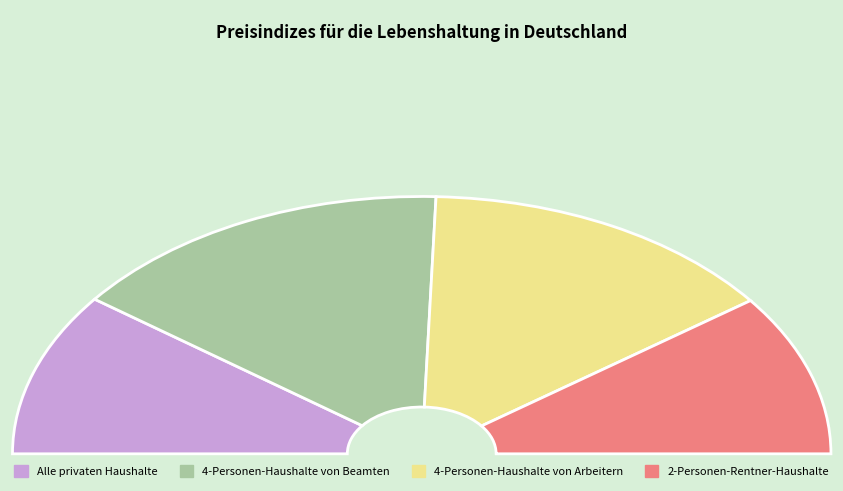

Rank the categories by value from highest to lowest.

4-Personen-Haushalte von Beamten, 4-Personen-Haushalte von Arbeitern, Alle privaten Haushalte, 2-Personen-Rentner-Haushalte